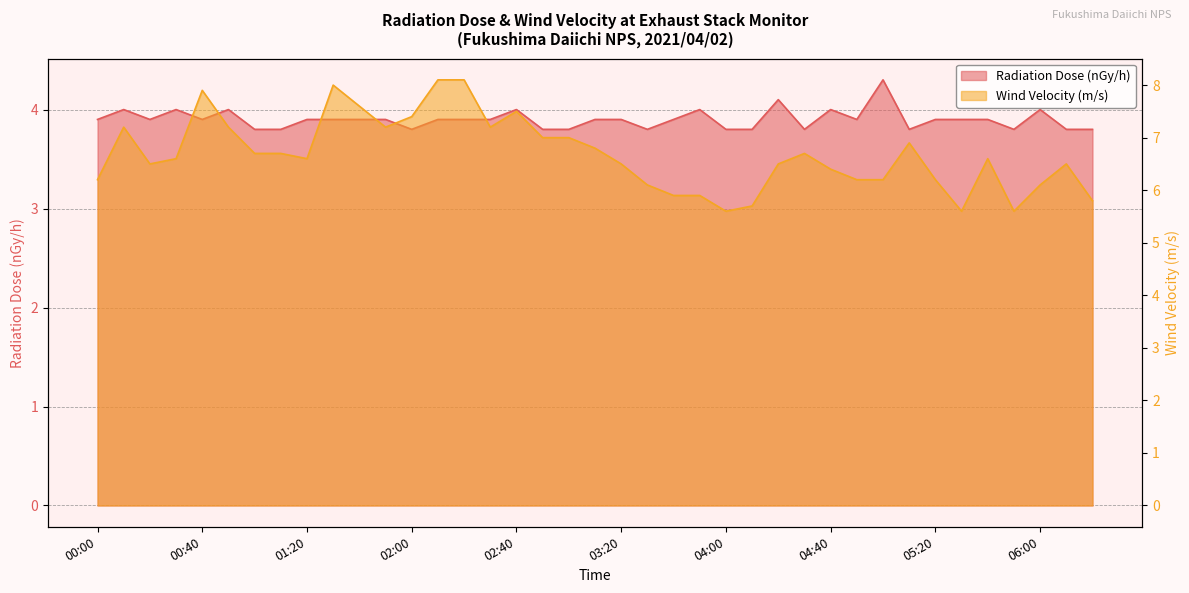

What is the difference between the Wind Velocity (m/s) values at 02:20 and 06:00?

2.0